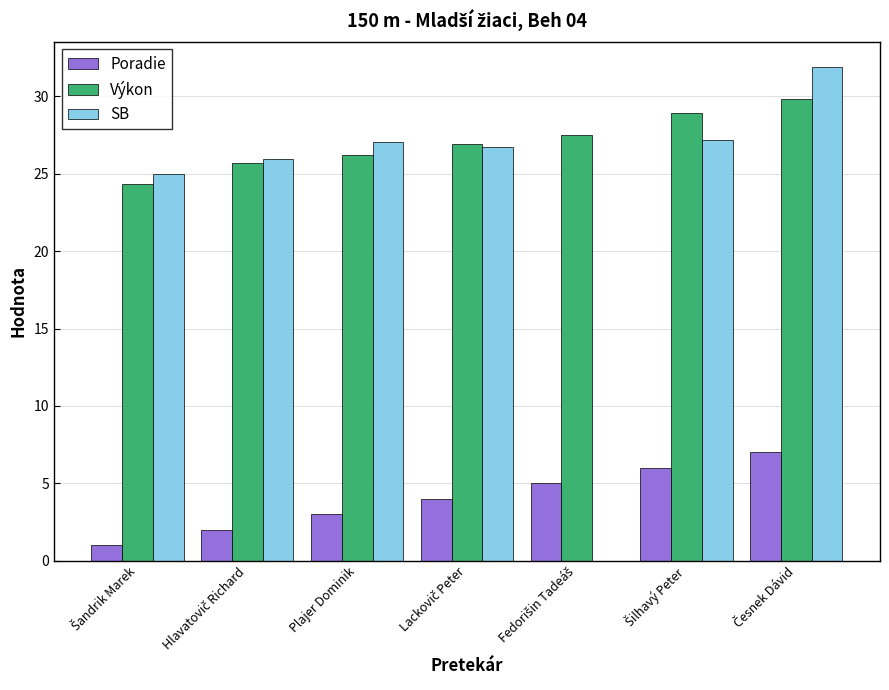

What value does the Výkon series have at Lackovič Peter?

26.9